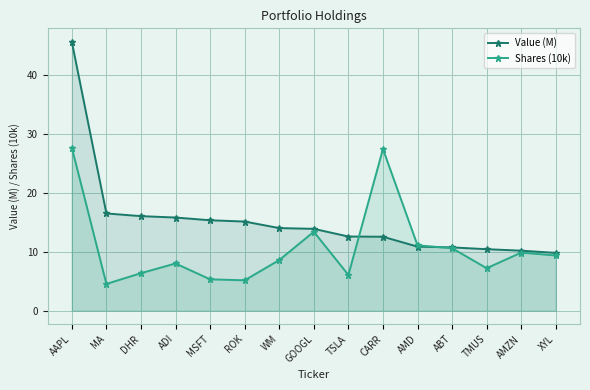

Is the value of Value (M) at AAPL greater than the value of Shares (10k) at DHR?

Yes